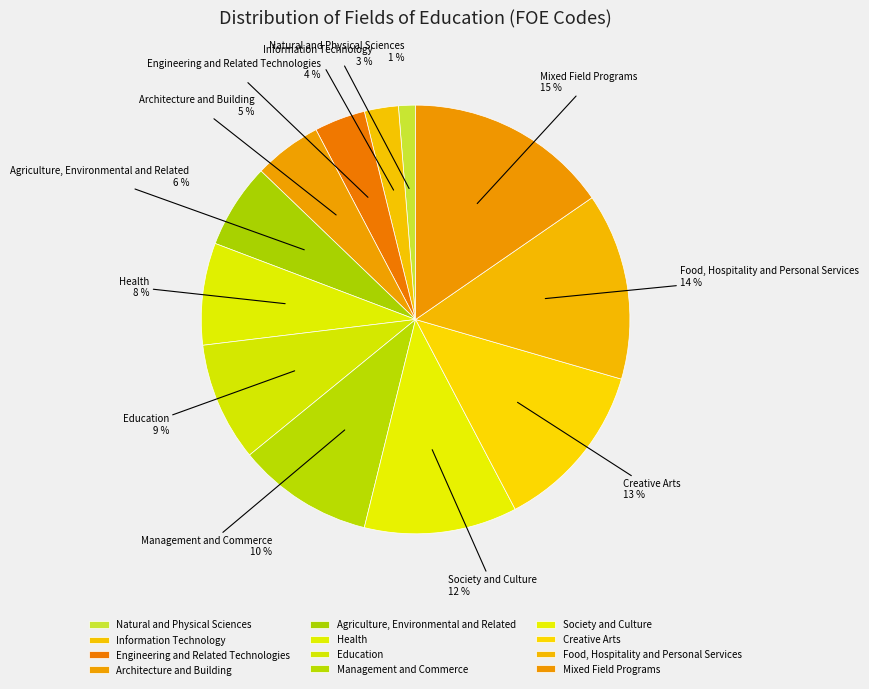

Combined, do Food, Hospitality and Personal Services and Engineering and Related Technologies account for over 50%?

No